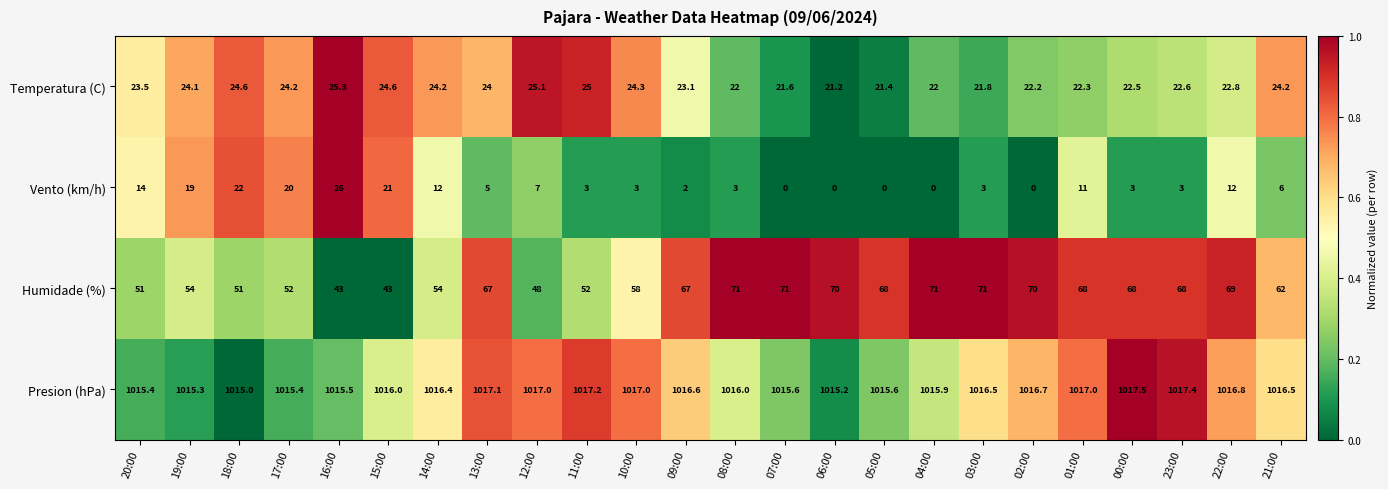

What is the spread (max minus min) of values at 04:00?

1015.9